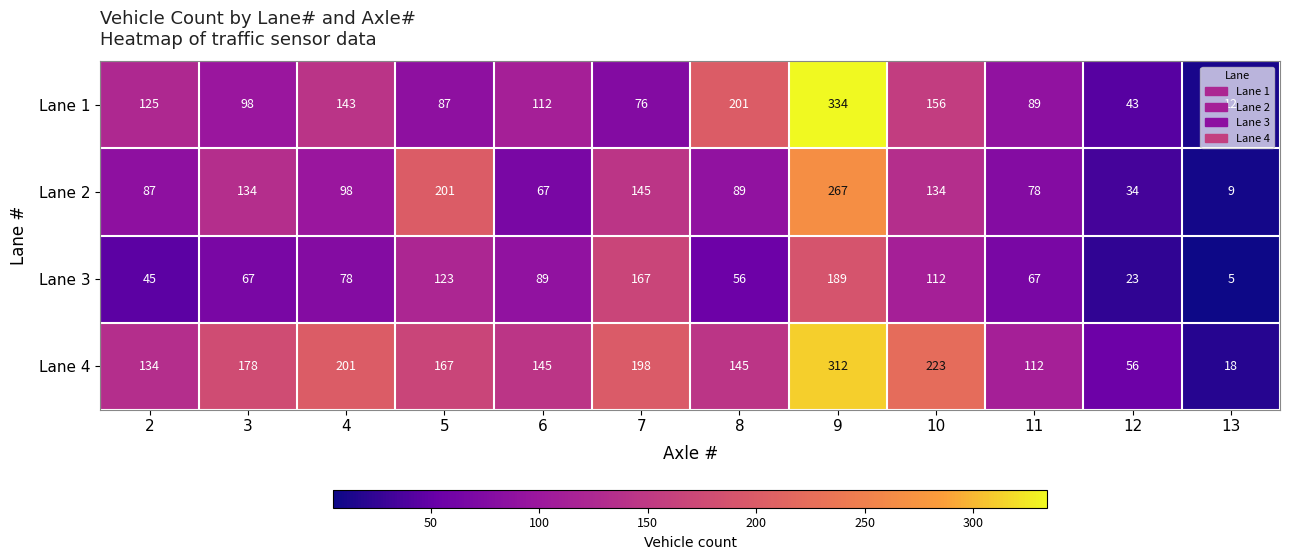

What is the minimum value shown in the chart?

5